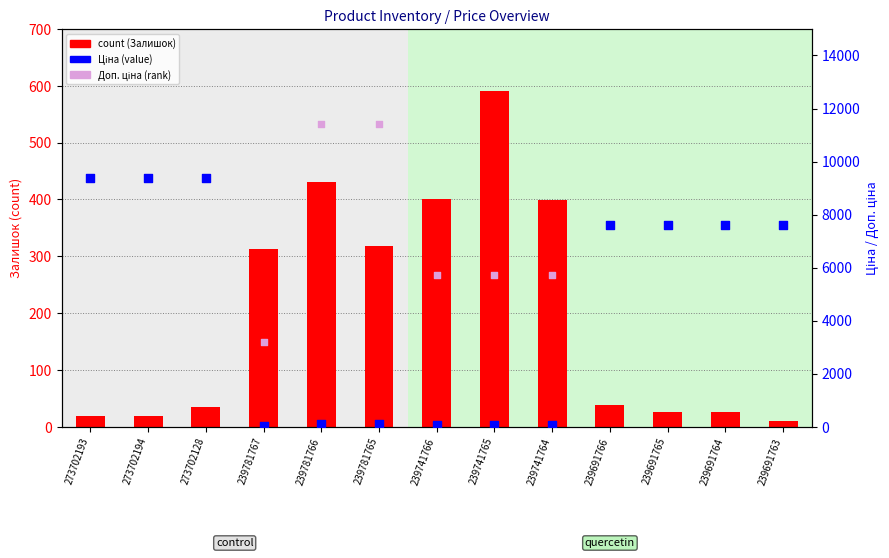

Which series has the largest Y range (max minus min)?

Ціна (value)